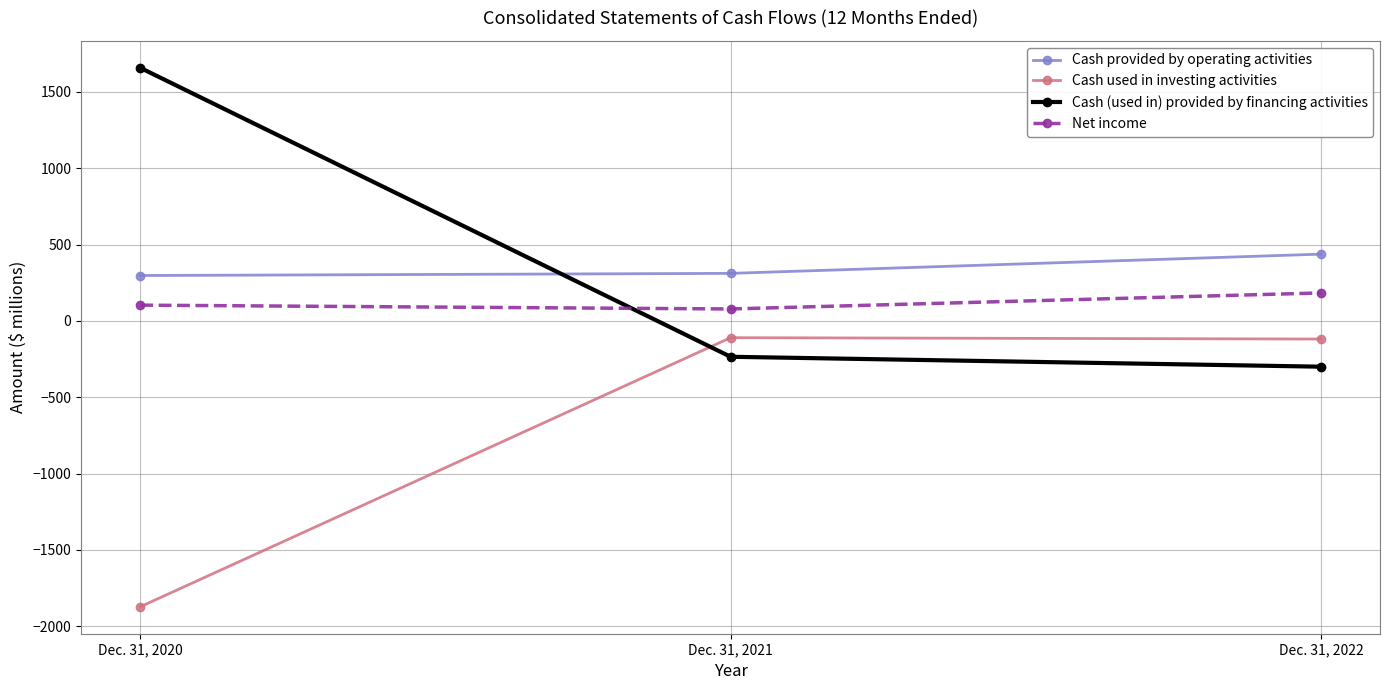

Rank the categories by Cash used in investing activities value from highest to lowest.

Dec. 31, 2021, Dec. 31, 2022, Dec. 31, 2020